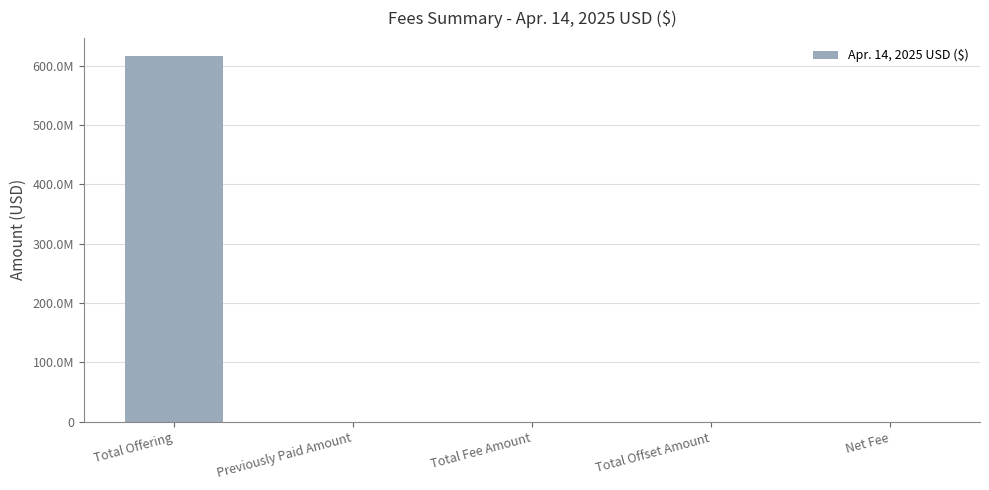

At which category does the chart reach its peak across all series?

Total Offering